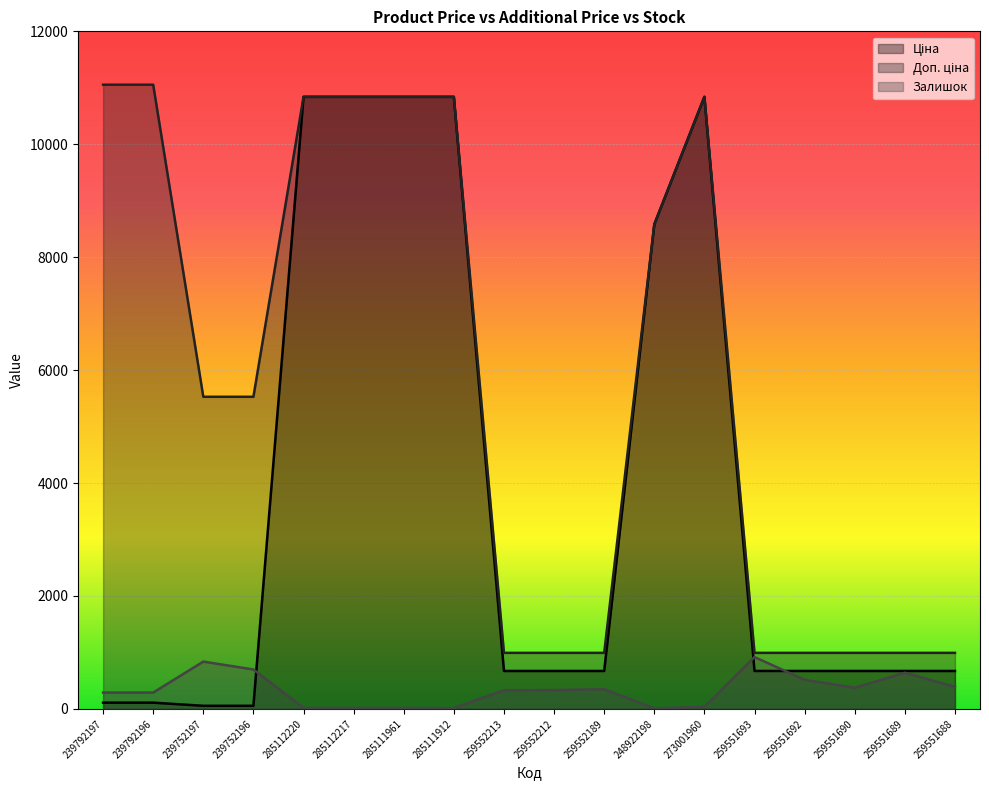

Between 259551689 and 273001960, which is larger?

273001960